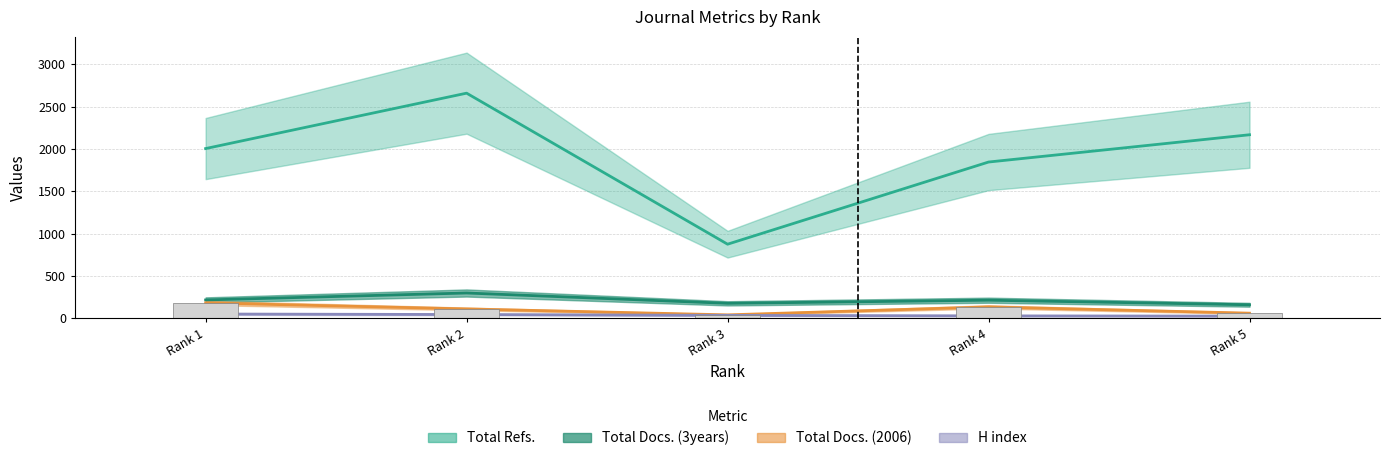

What is the value of the H index bar at the 1st from the left?

52